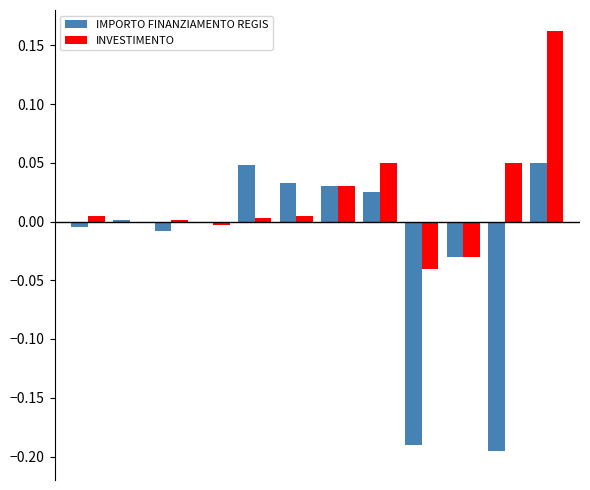

Which series has the largest total across all categories?

INVESTIMENTO